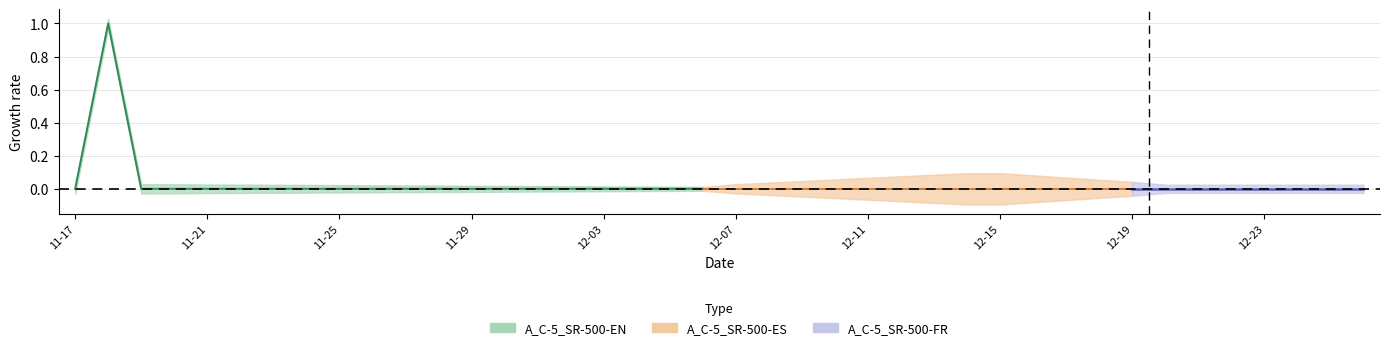

At 2020-12-10, list the series in order from largest to smallest.

A_C-5_SR-500-ES, A_C-5_SR-500-EN, A_C-5_SR-500-FR